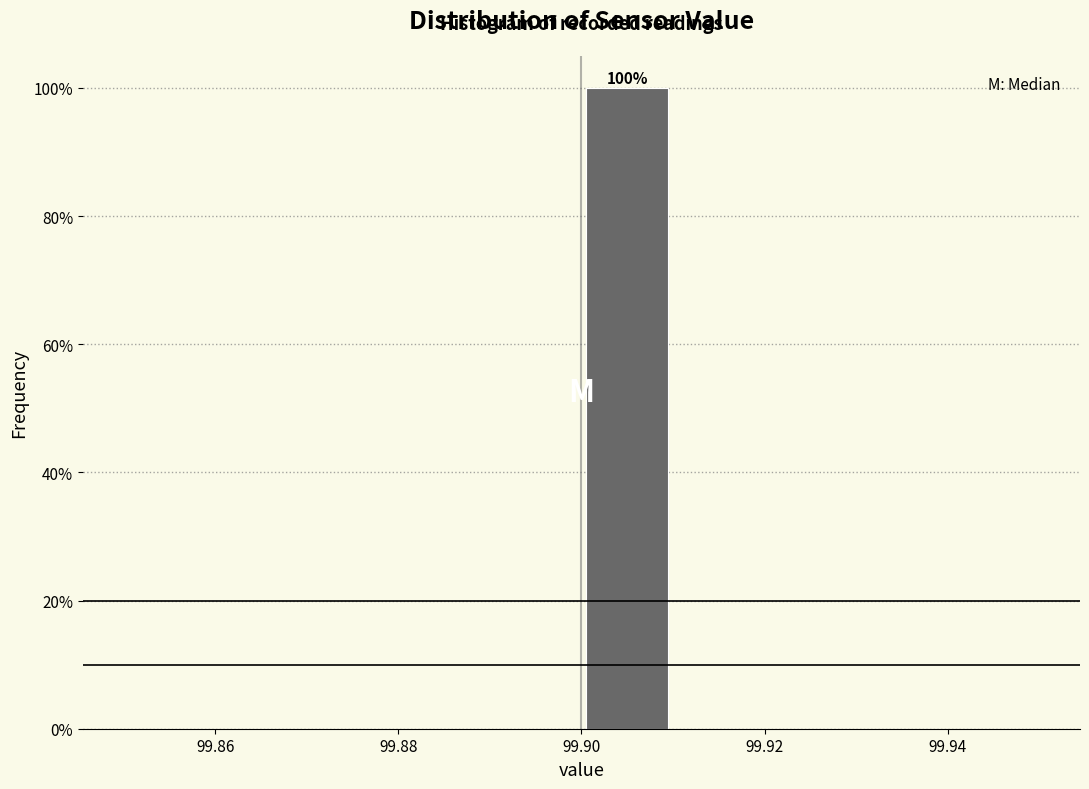

Over which range of the x-axis is the bar tallest?

99.90 to 99.91